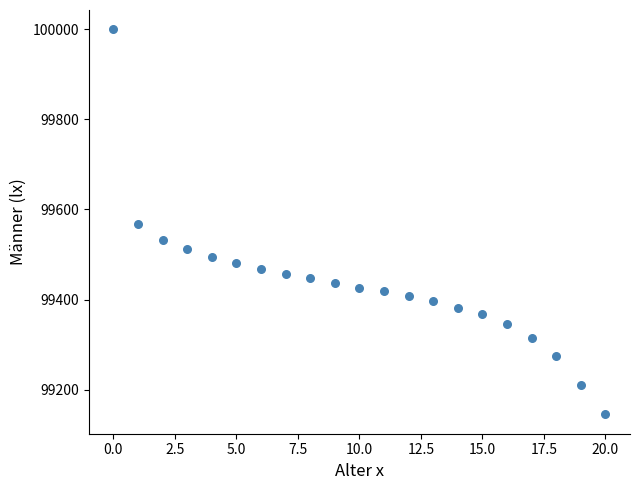

What is the range of Y values (max minus min)?

855.2